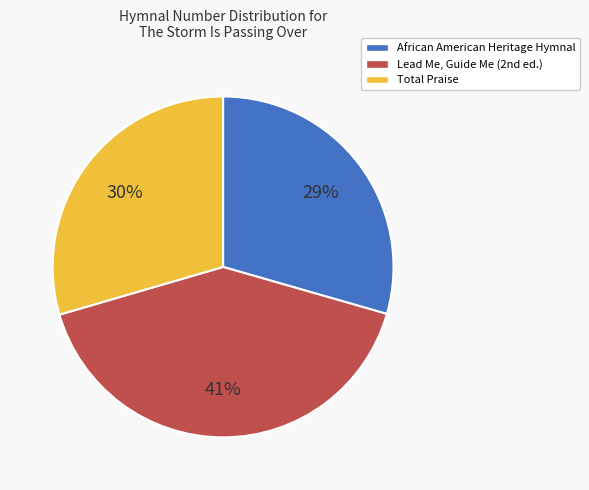

To the nearest percent, what portion does Total Praise represent?

30%